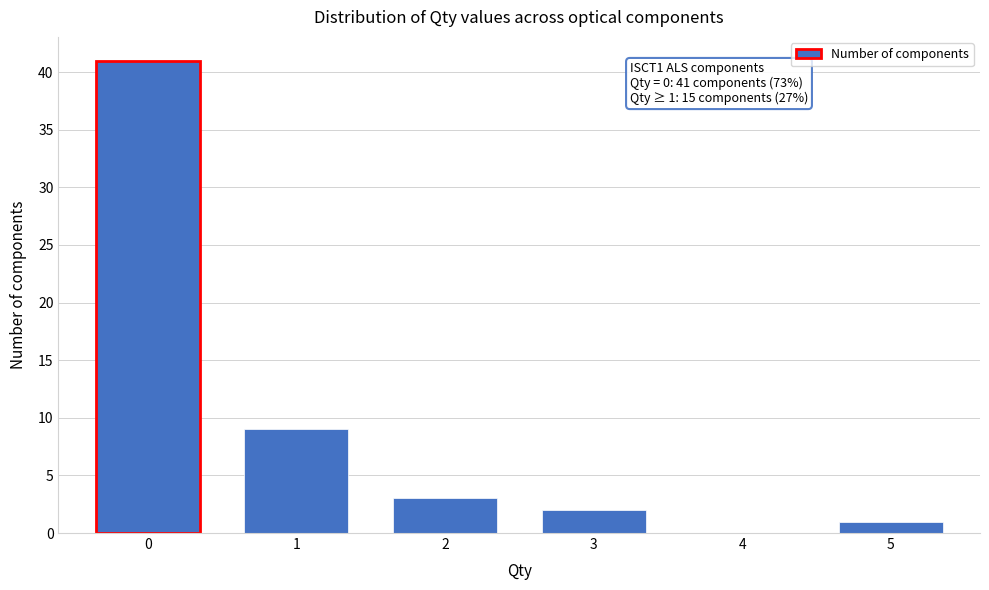

Which range on the x-axis has the tallest bar?

-0.5 to 0.5